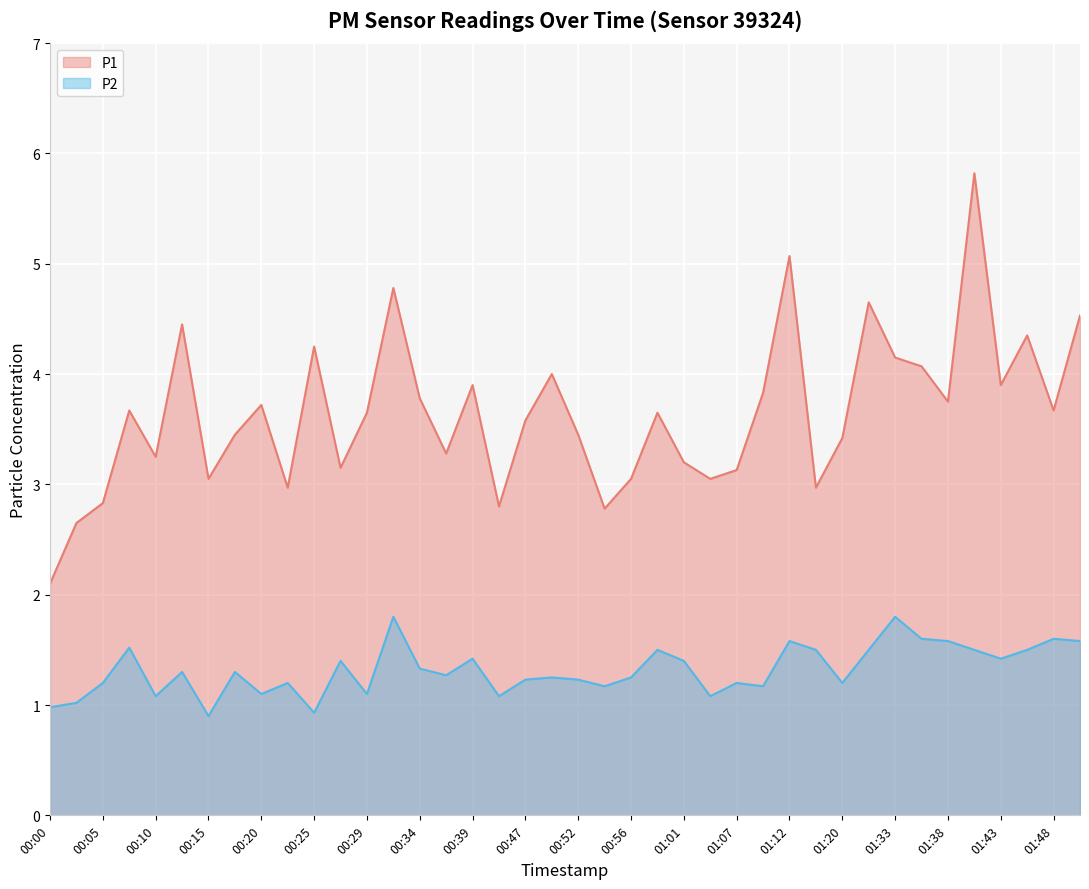

What position from the left is 00:56?

23